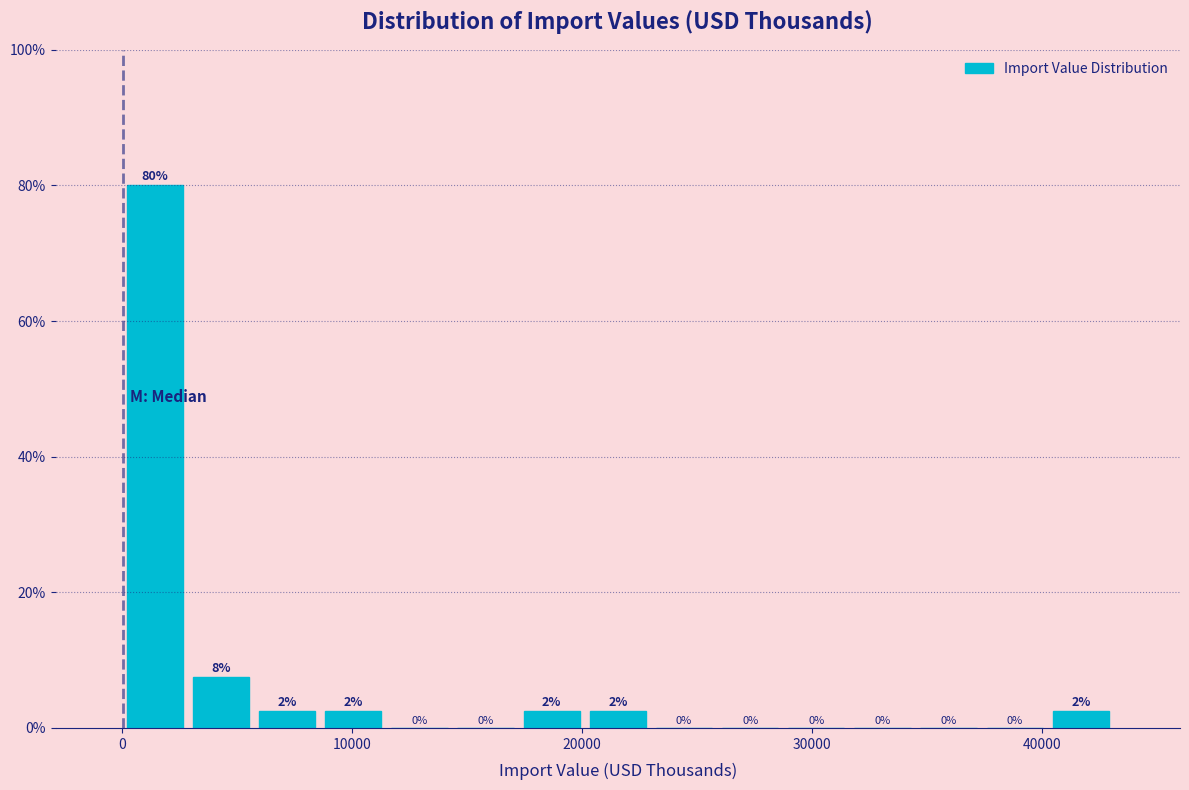

Around what value on the x-axis is the tallest bar? Give the approximate position of its centre, as read against the axis.

1000